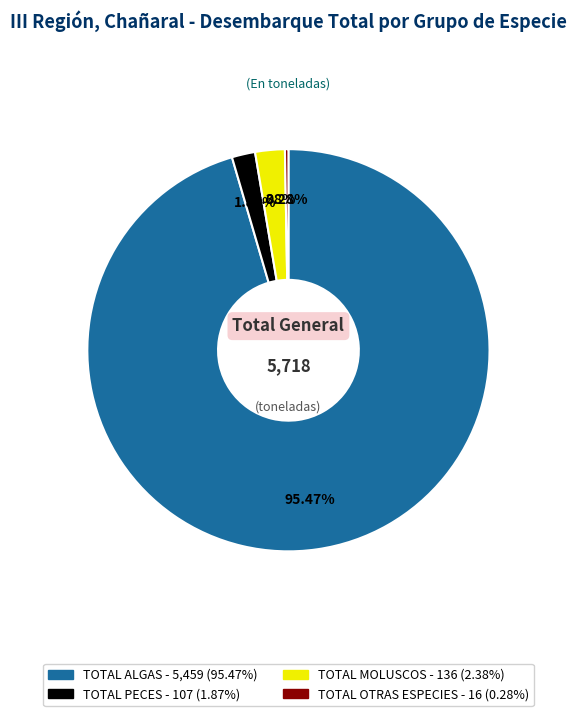

Does any single category account for the majority?

Yes